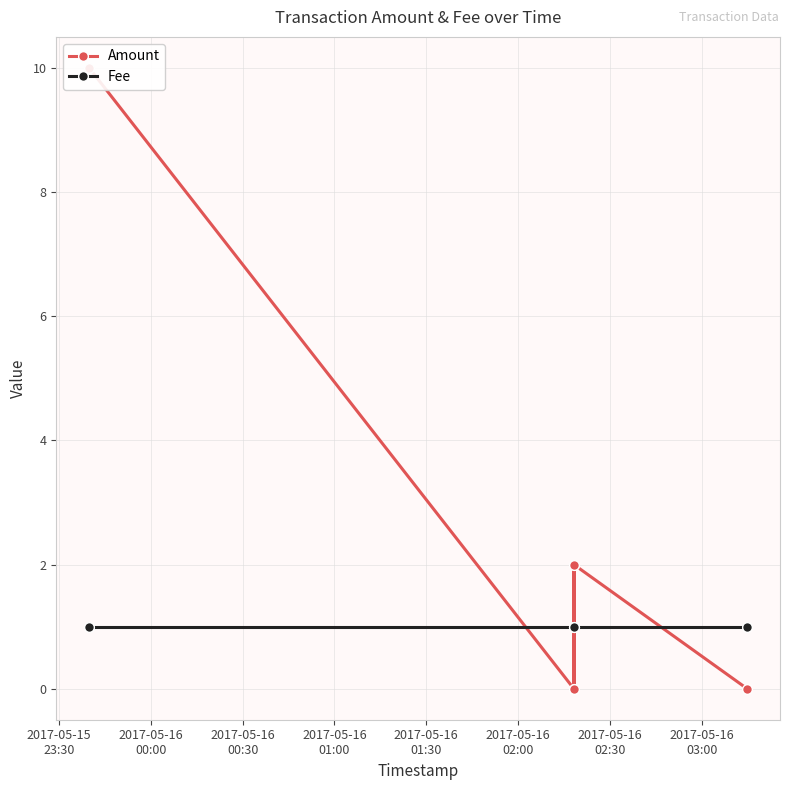

Which series has the largest total across all categories?

Amount